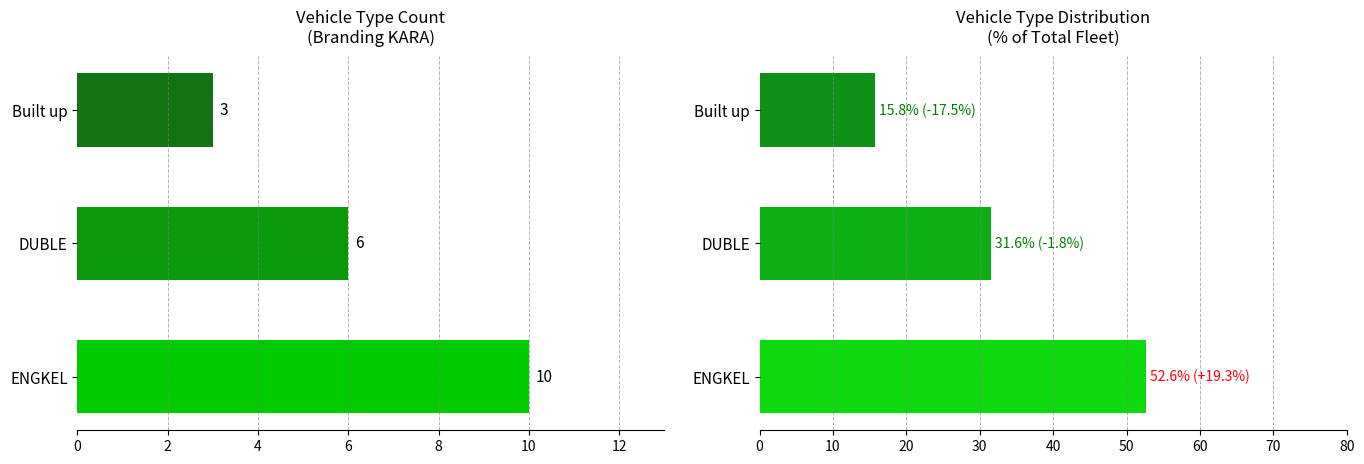

What is the smallest value displayed?

3.0